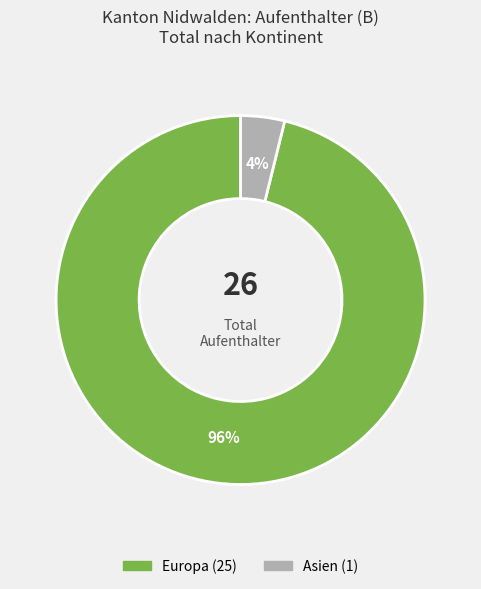

Does any single category account for the majority?

Yes